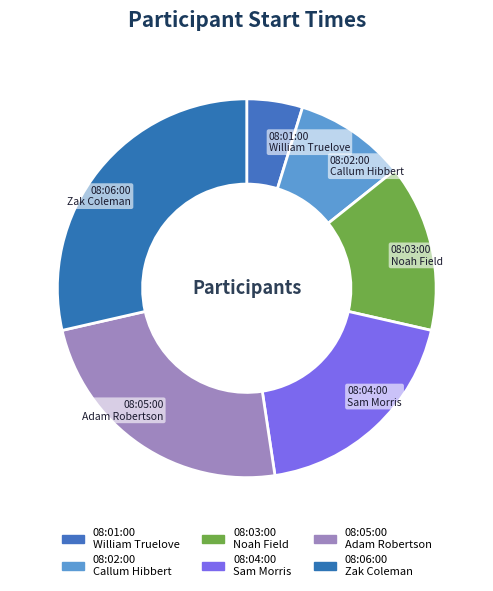

The 08:03:00 Noah Field slice represents 14% of the pie. True or false?

True